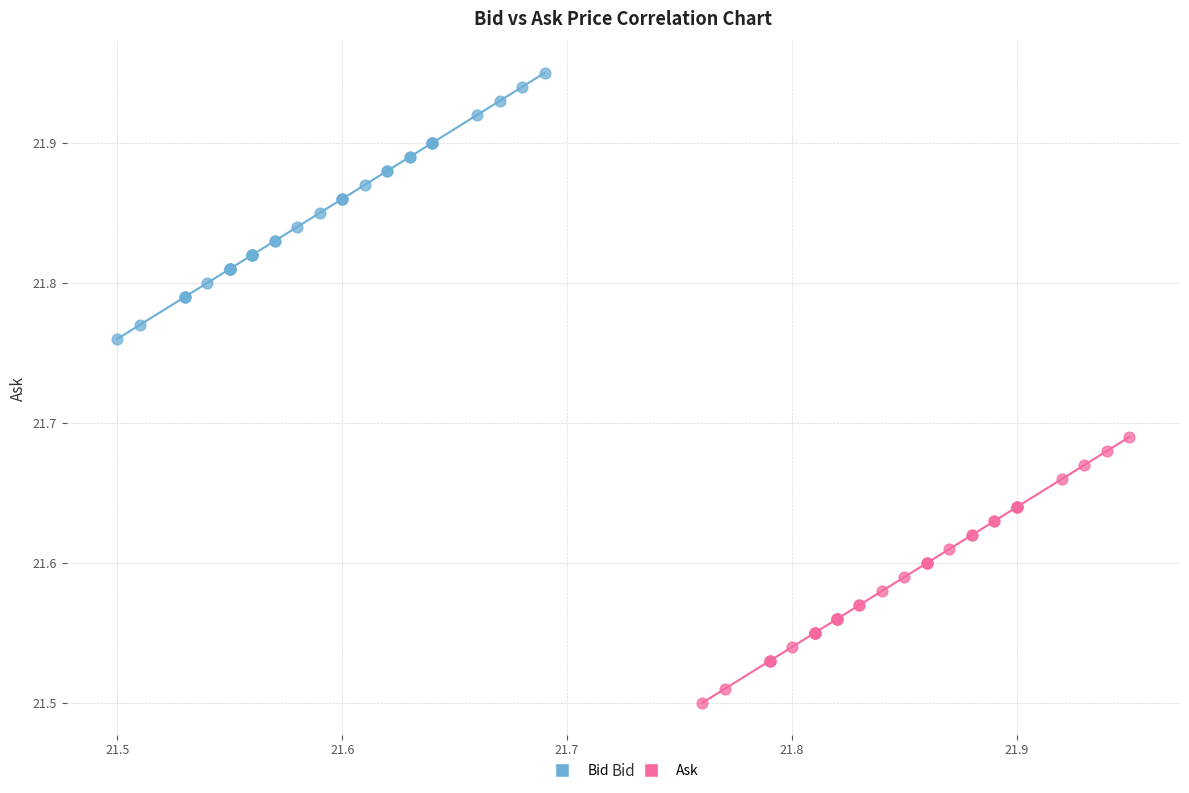

Which series contains the highest Y value?

Bid